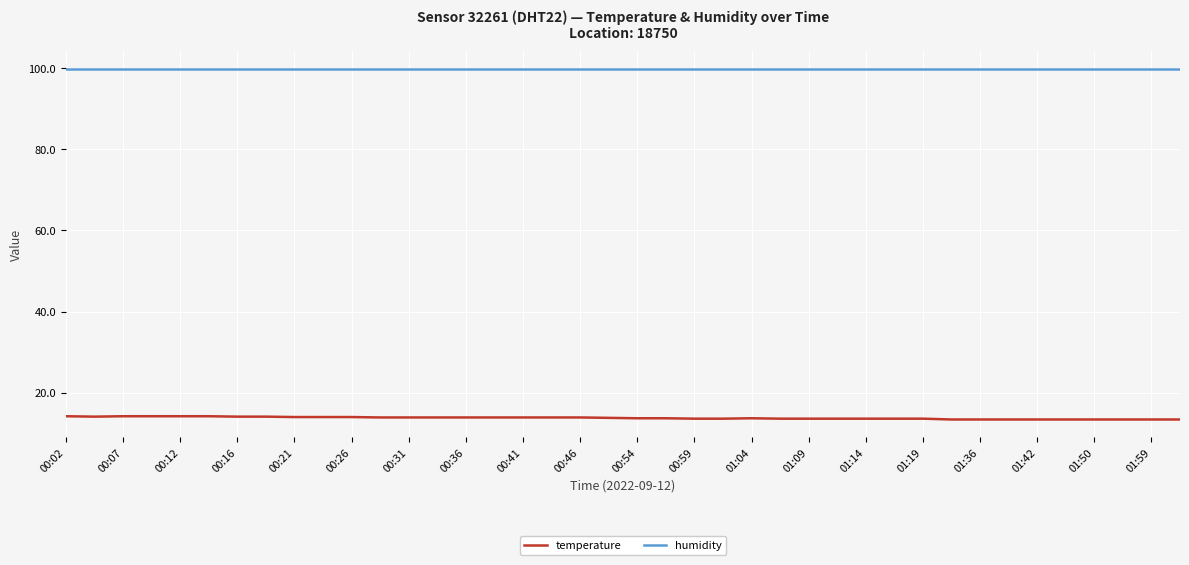

Rank the series by their maximum value, from highest to lowest.

humidity, temperature